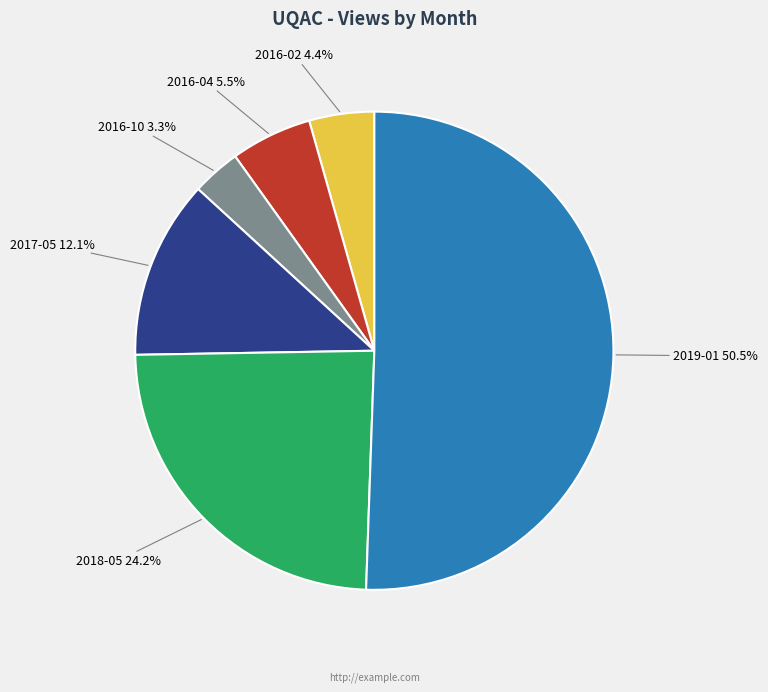

Is there any slice that represents more than half of the pie?

Yes